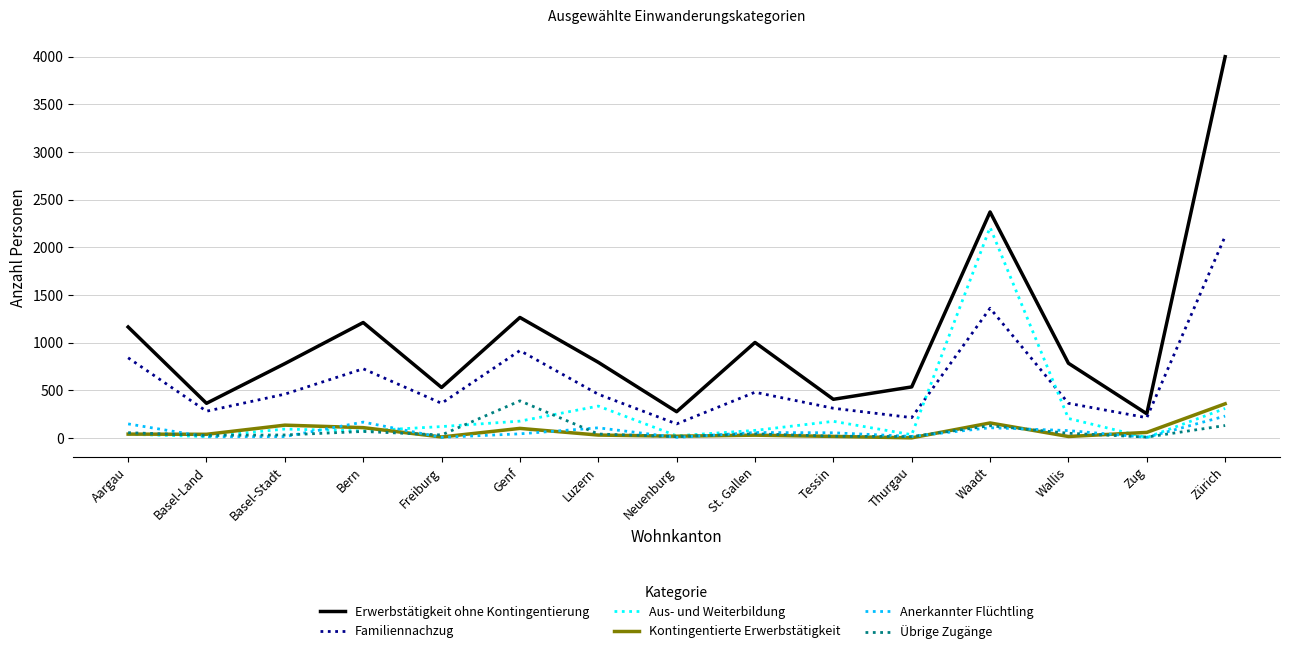

Does the chart display data point markers on the line(s)?

No